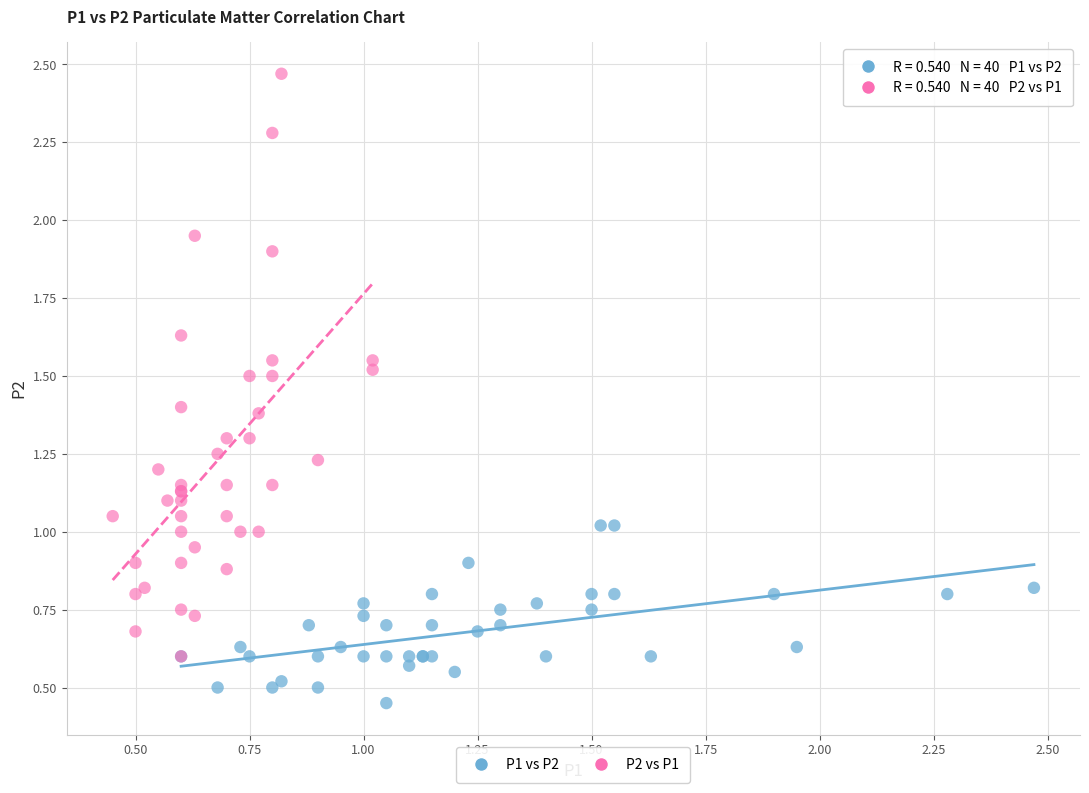

Which series has the largest Y range (max minus min)?

P2 vs P1